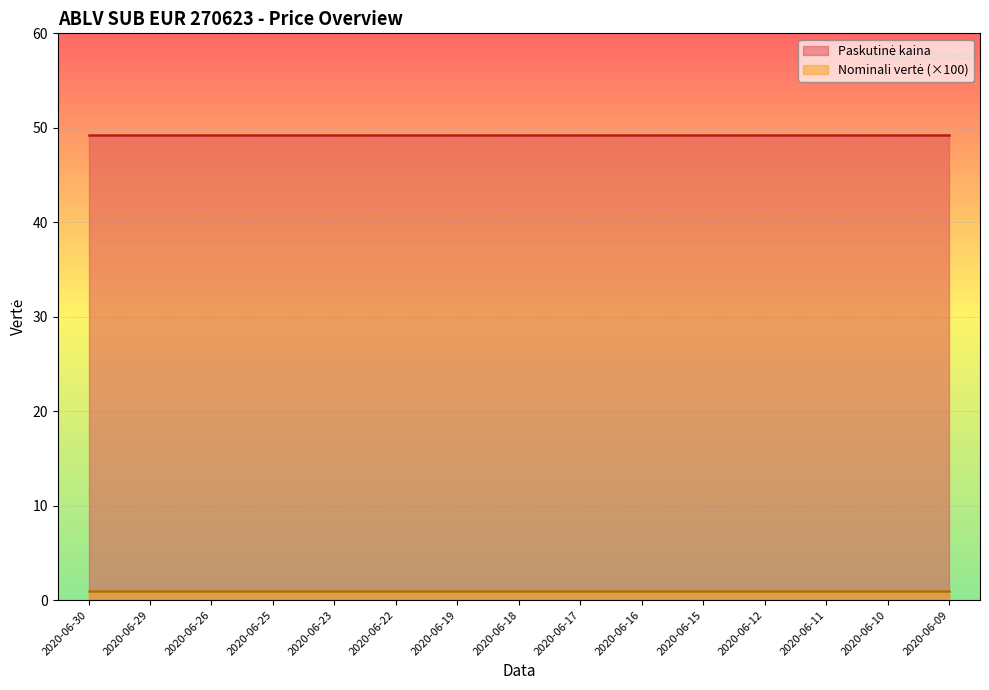

What are all the series names shown in the legend?

Paskutinė kaina, Nominali vertė